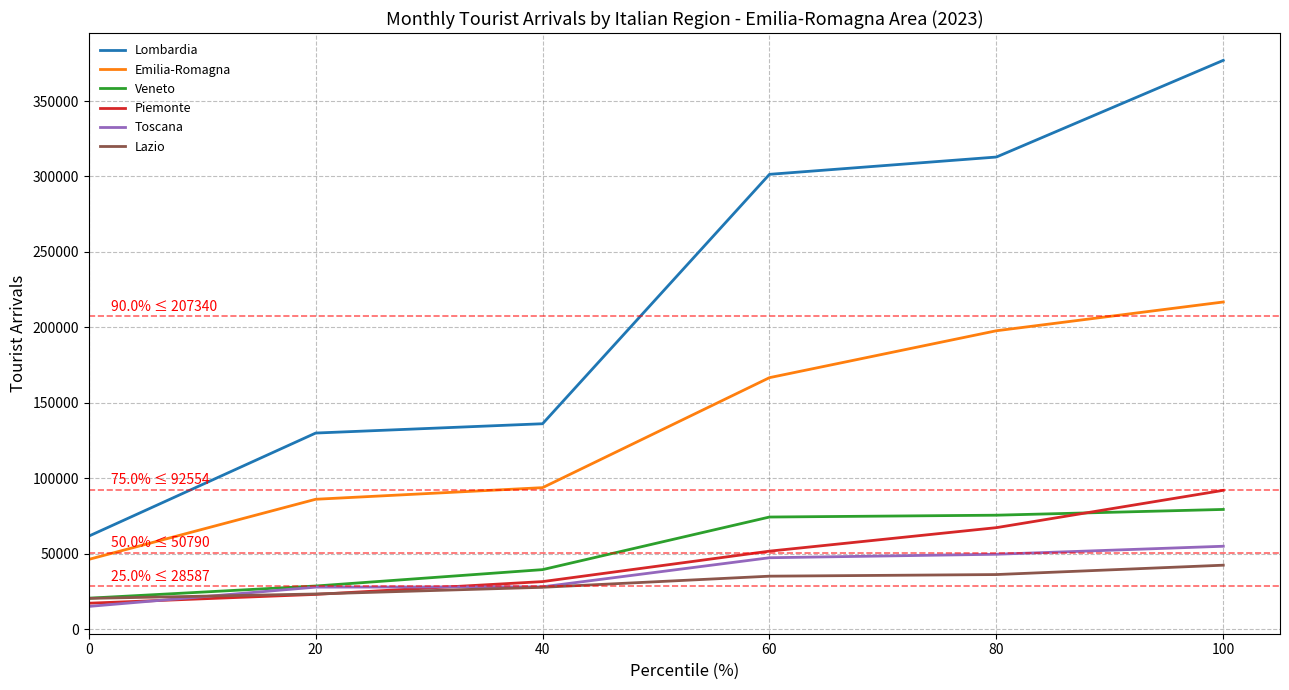

Which series ends up on top after the final intersection of Piemonte and Lazio?

Piemonte